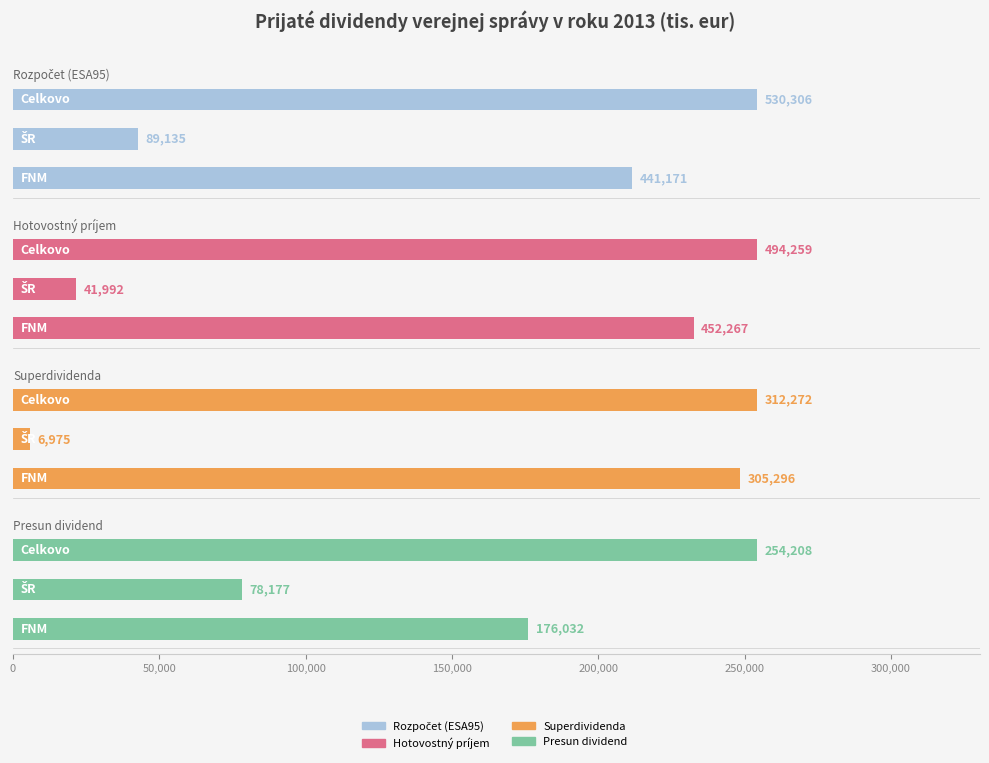

What is the value of the Rozpočet (ESA95) bar at the 1st from the left?

441171.0